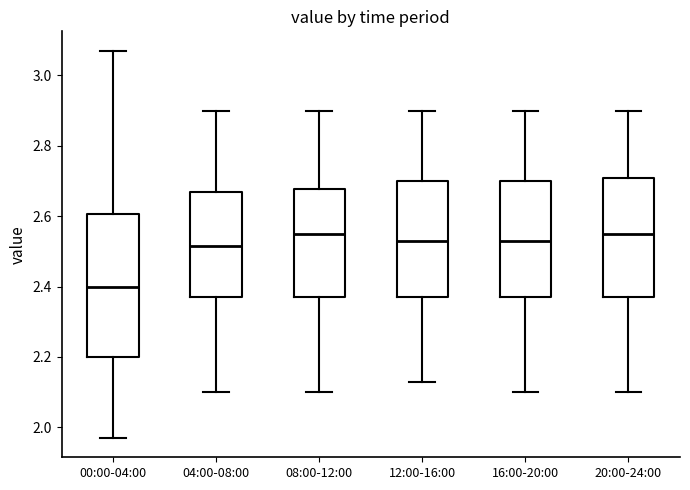

Reading left to right, read every box against the y-axis: the position of its median line, the range the box covers, and the ends of its whiskers. The values are not printed on the chart, so give them approximately, as read against the axis.

00:00-04:00: median 2.40, box 2.20 to 2.60, whiskers 1.98 to 3.08
04:00-08:00: median 2.52, box 2.38 to 2.68, whiskers 2.10 to 2.90
08:00-12:00: median 2.56, box 2.38 to 2.68, whiskers 2.10 to 2.90
12:00-16:00: median 2.54, box 2.38 to 2.70, whiskers 2.14 to 2.90
16:00-20:00: median 2.54, box 2.38 to 2.70, whiskers 2.10 to 2.90
20:00-24:00: median 2.56, box 2.38 to 2.70, whiskers 2.10 to 2.90